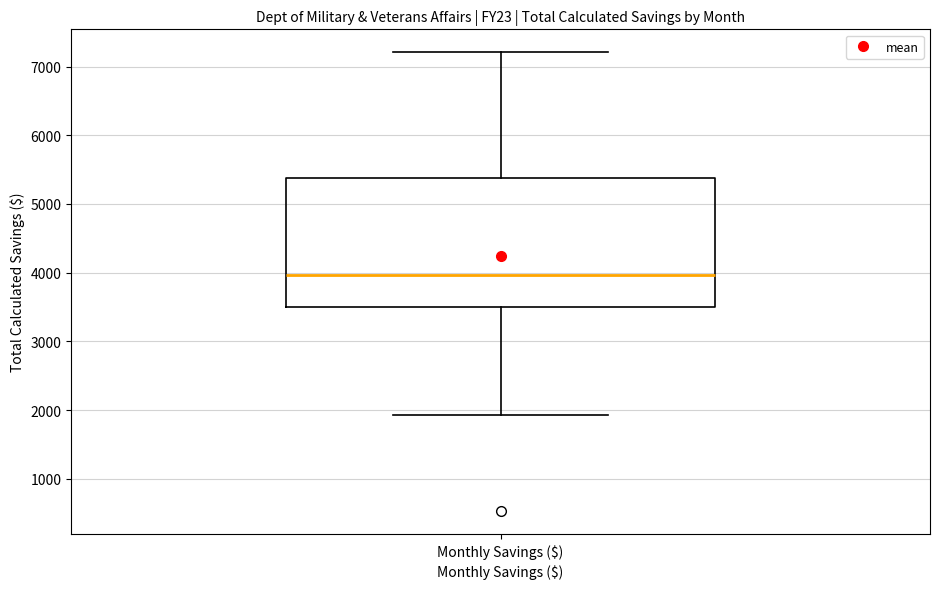

Read this box plot against the y-axis: the position of the median line, the range covered by the box, and the ends of both whiskers. The values are not printed on the chart, so give them approximately, as read against the axis.

median 4000, box 3500 to 5400, whiskers 1900 to 7200